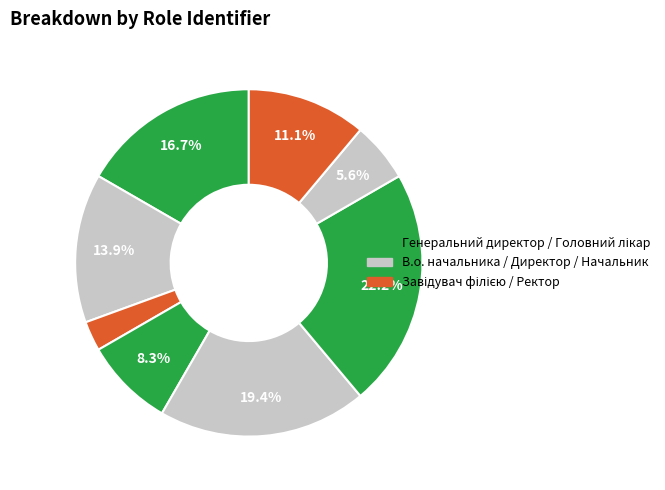

How many segments does this pie chart have?

8